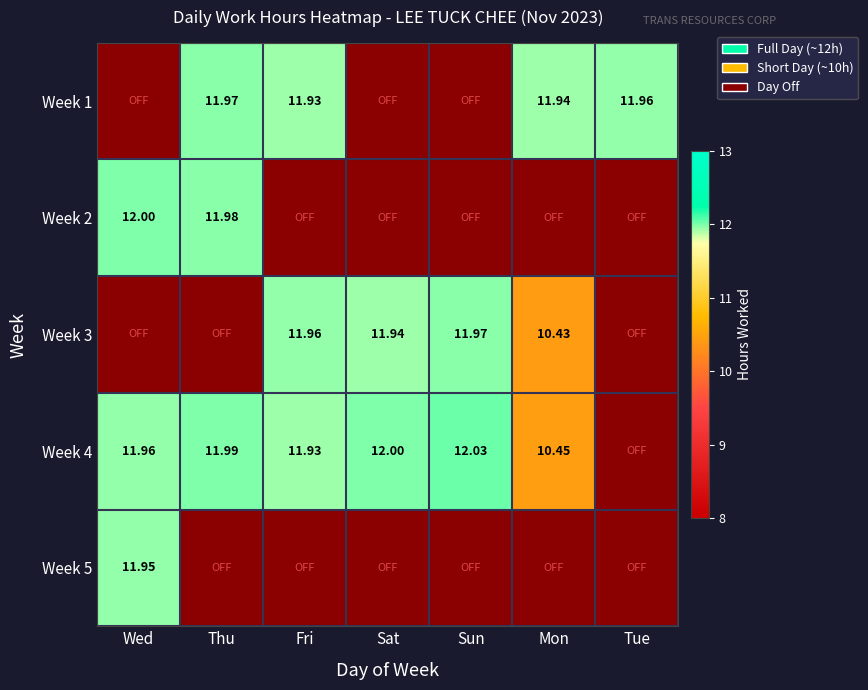

What is the difference between the maximum and minimum values in the Week 3 series?

12.0